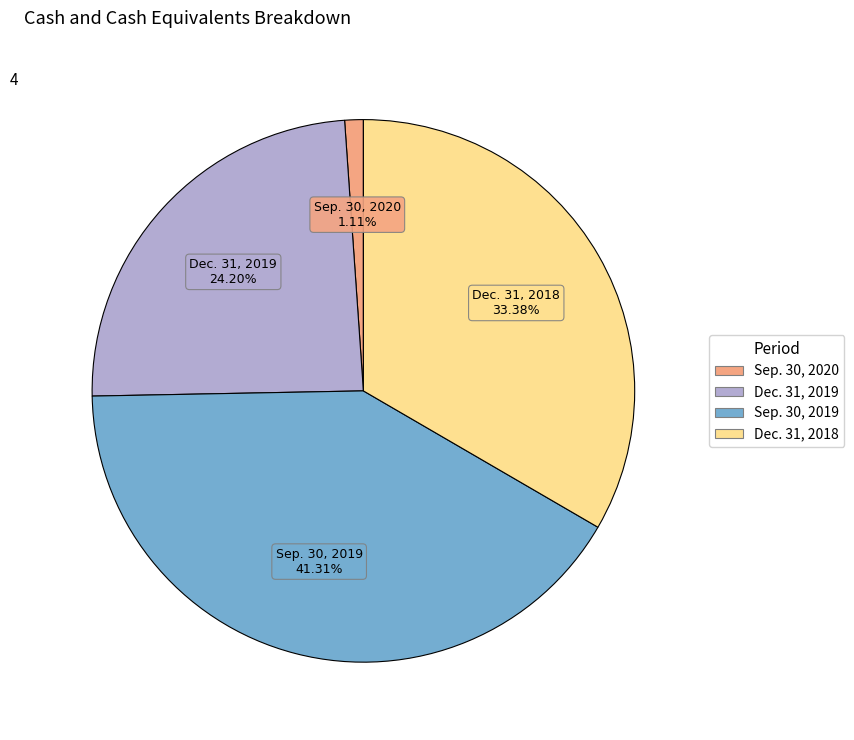

Rank the categories by value from highest to lowest.

Sep. 30, 2019, Dec. 31, 2018, Dec. 31, 2019, Sep. 30, 2020